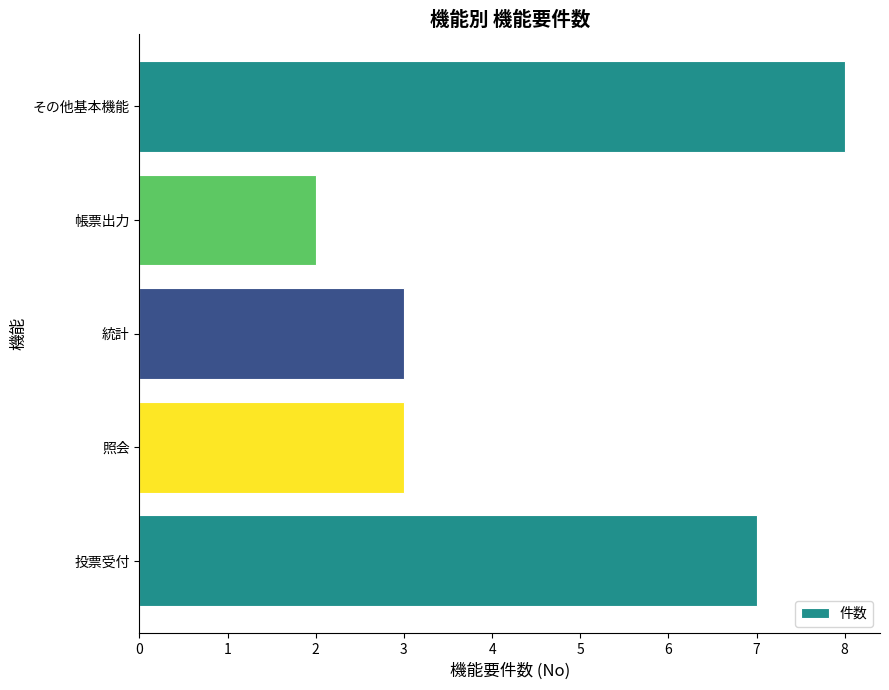

The chart shows a value of 8 at その他基本機能. True or false?

True